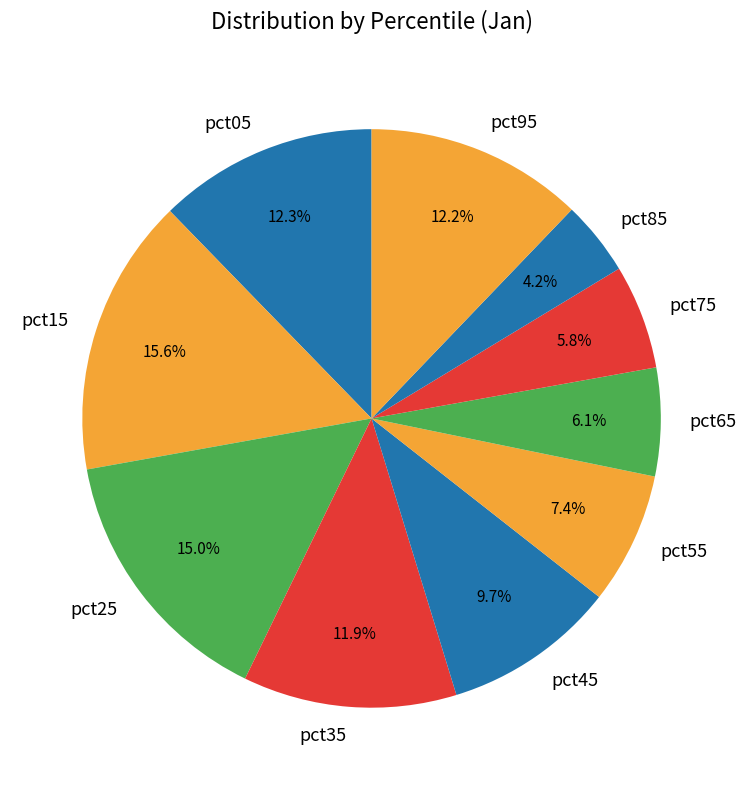

Does pct35 account for over 50% of the chart?

No